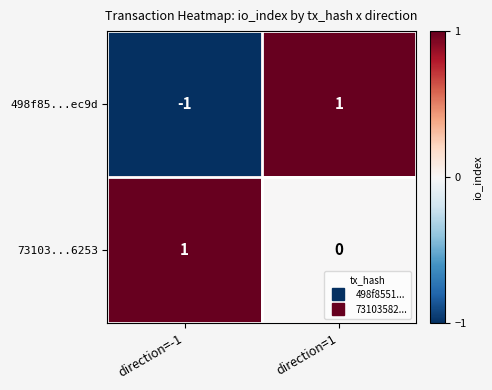

At which label is 498f85...ec9d closest to 0?

direction=-1